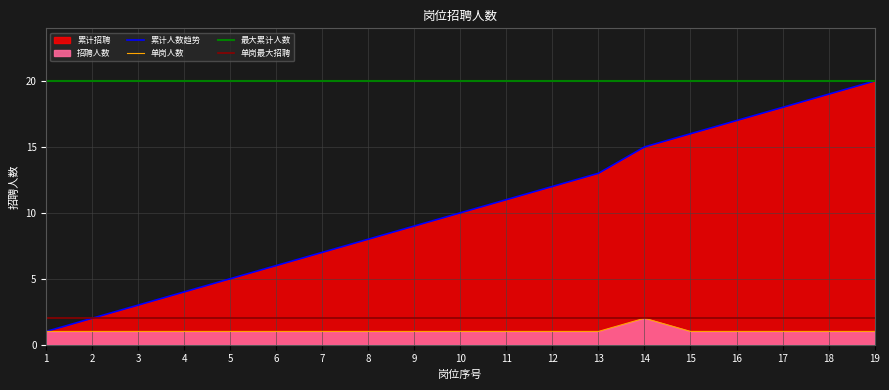

What value does the 累计招聘 series have at 16, to the nearest 10?

20